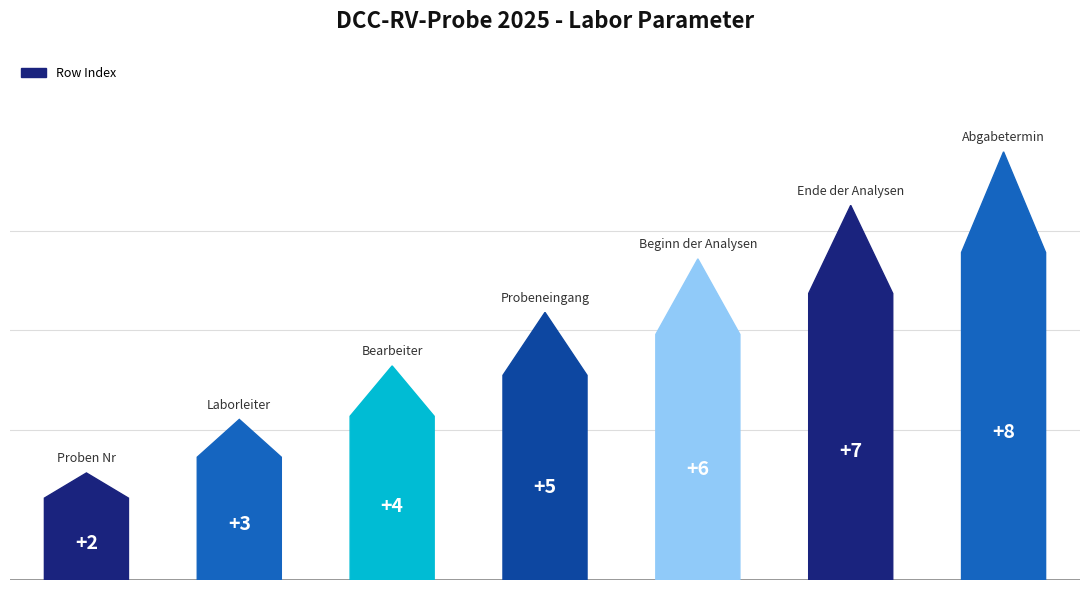

Count the values in the range 3 to 7.

5